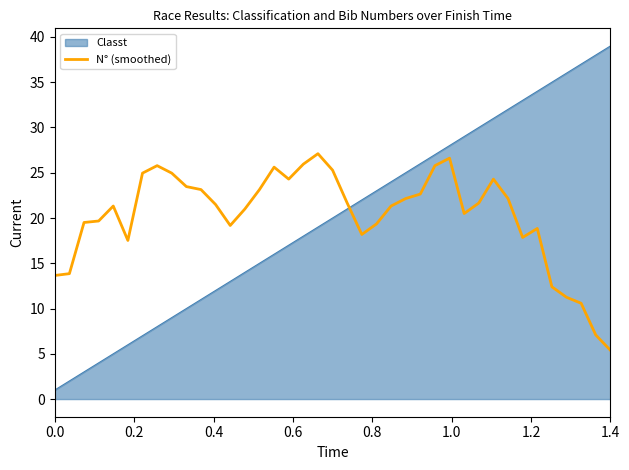

What is the maximum value for Classt?

39.0